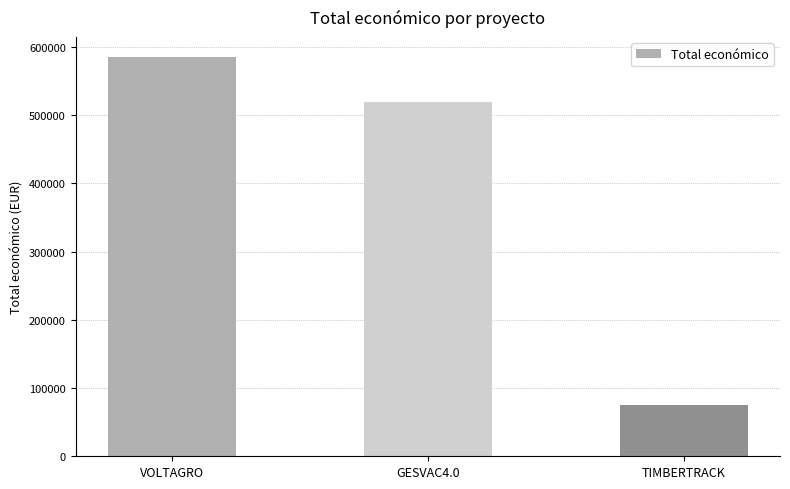

Reading right to left, what are all the values shown in this chart?

TIMBERTRACK=75575	GESVAC4.0=520062	VOLTAGRO=585460